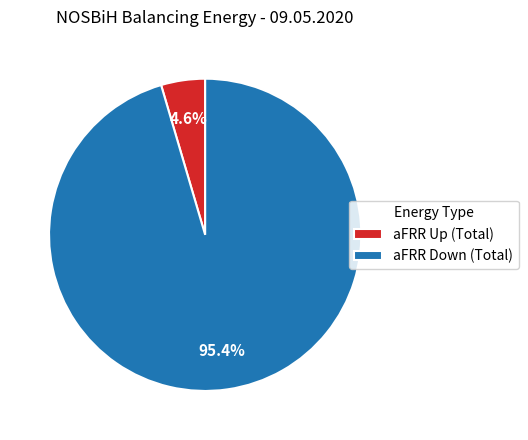

What is the smallest slice in the pie chart?

aFRR Up (Total)